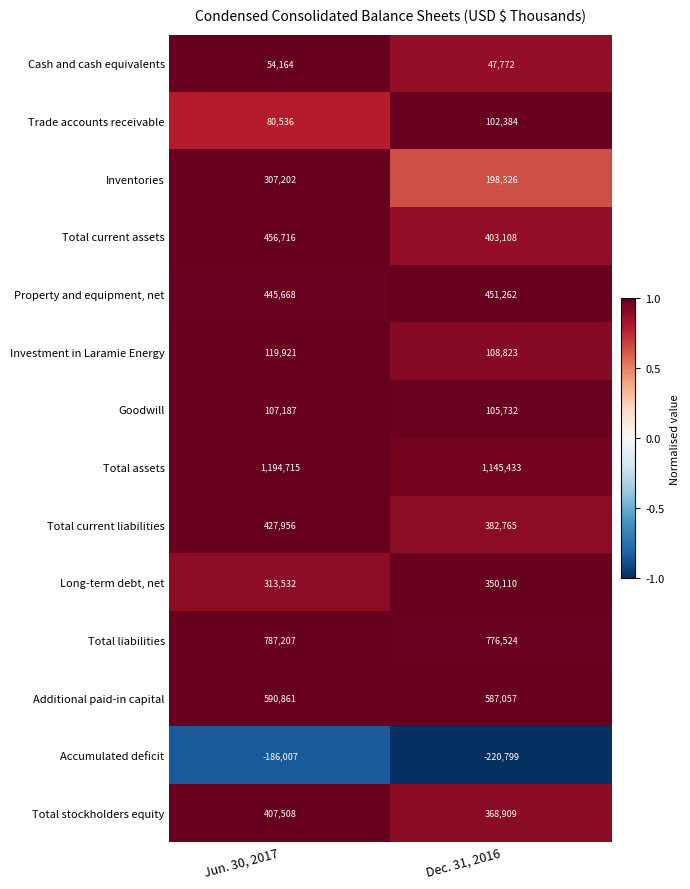

Where is Long-term debt, net nearest to the value 331821?

Jun. 30, 2017